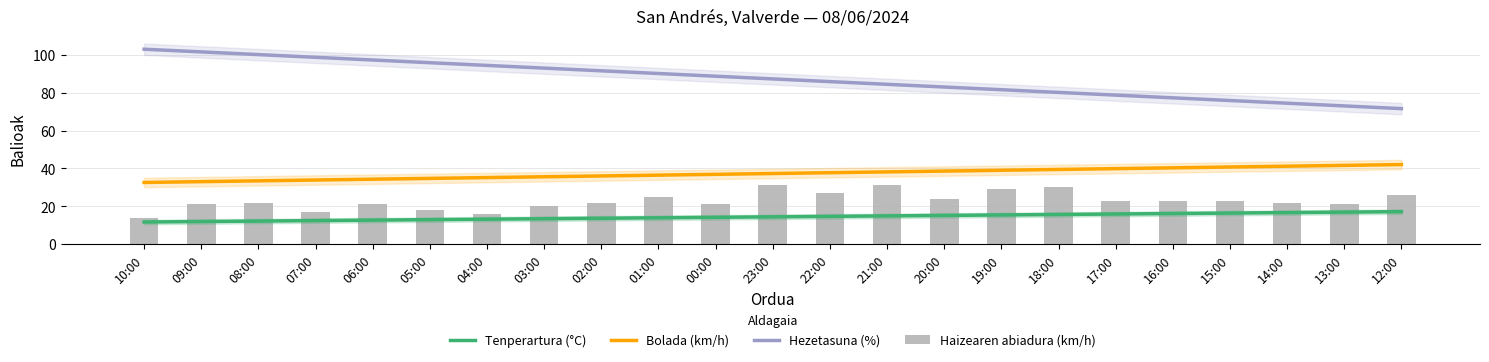

Between 08:00 and 00:00, which series saw the biggest shift?

Hezetasuna (%)